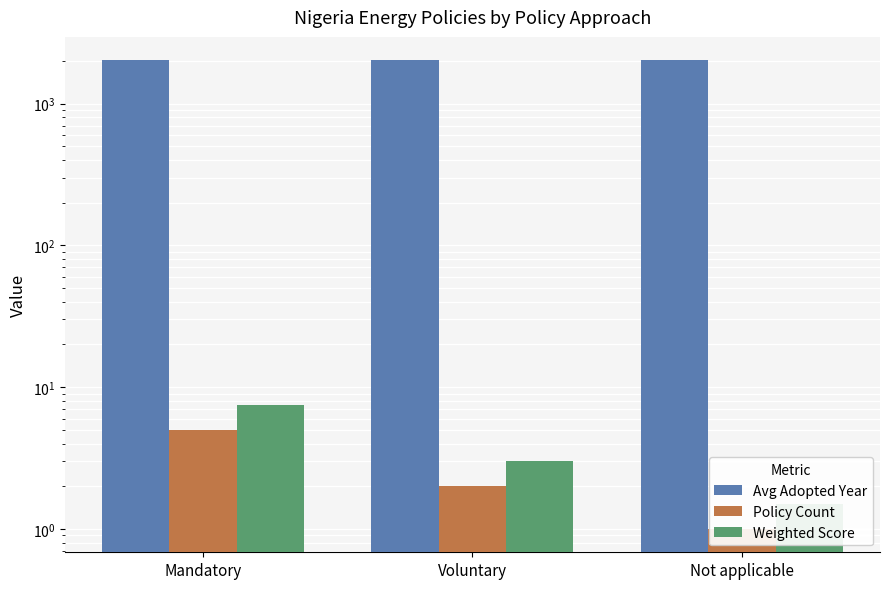

At which label does Avg Adopted Year first exceed 2018?

Mandatory